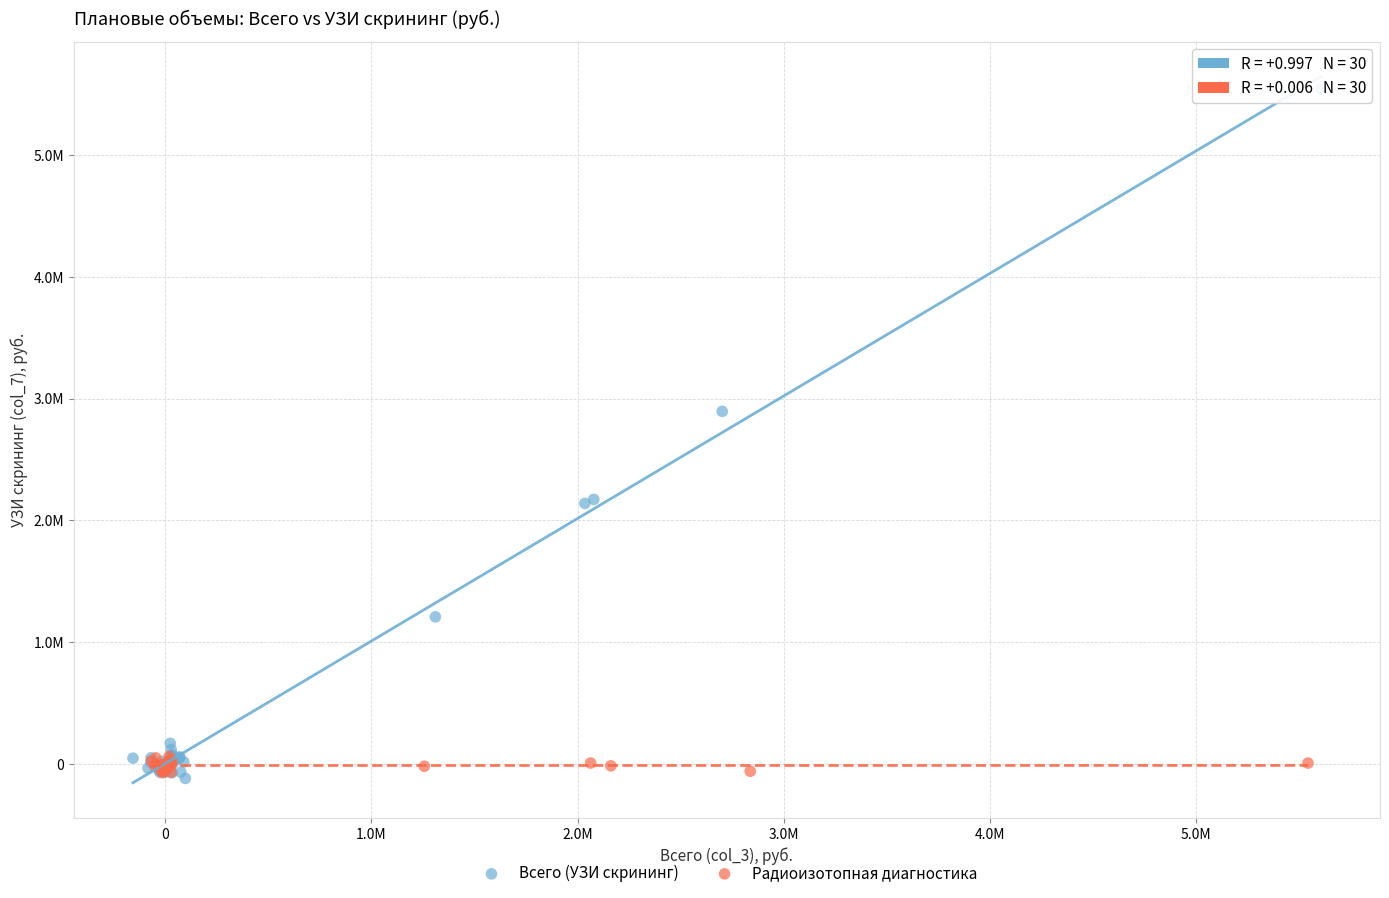

Which series contains the highest Y value?

Всего (УЗИ скрининг)